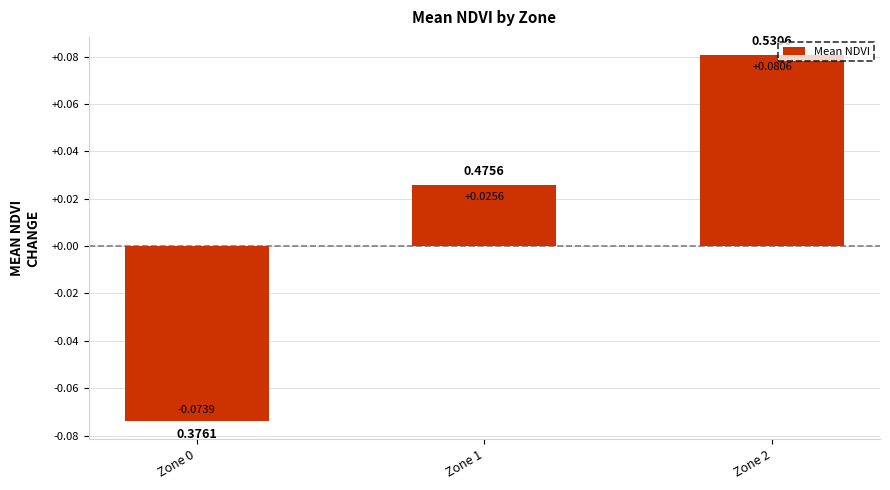

Does the chart contain any negative values?

Yes